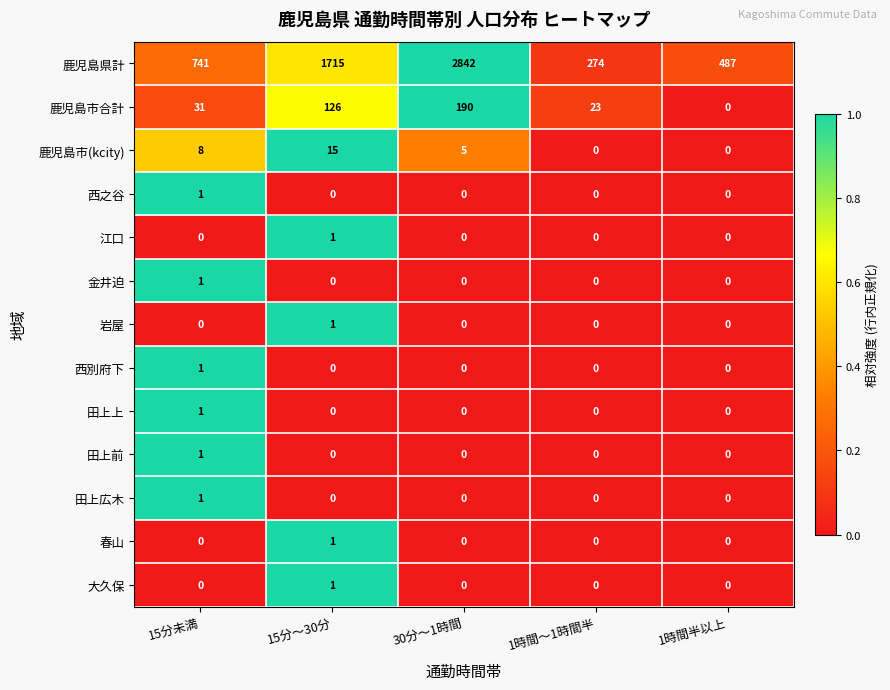

Which series has the largest range (max minus min)?

鹿児島県計